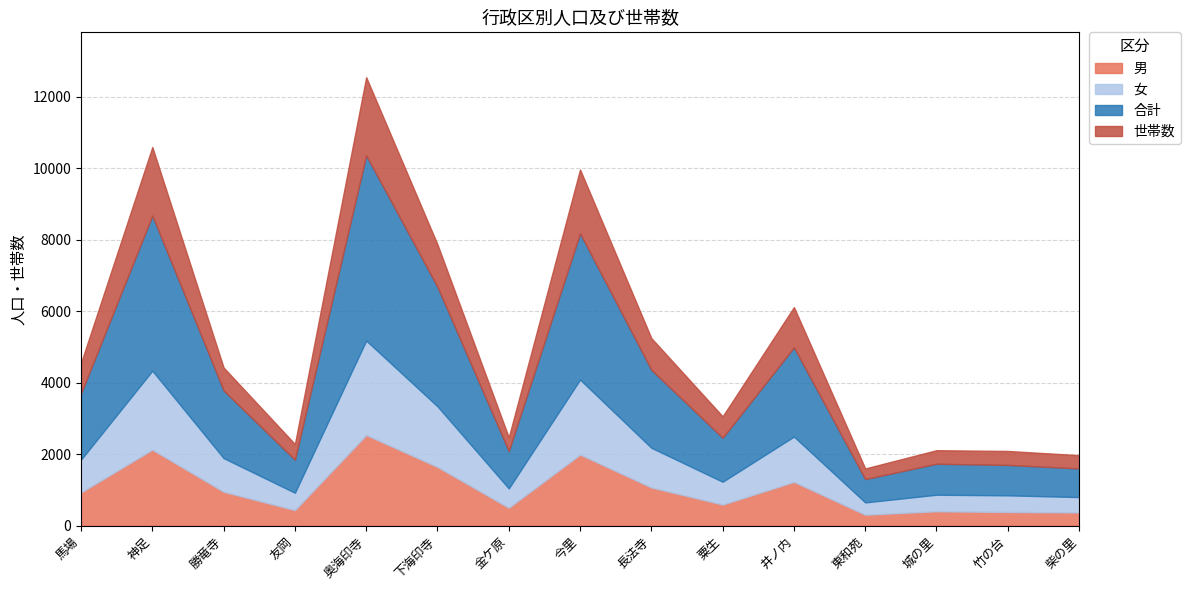

True or false: 世帯数 and 女 cross at least once.

False